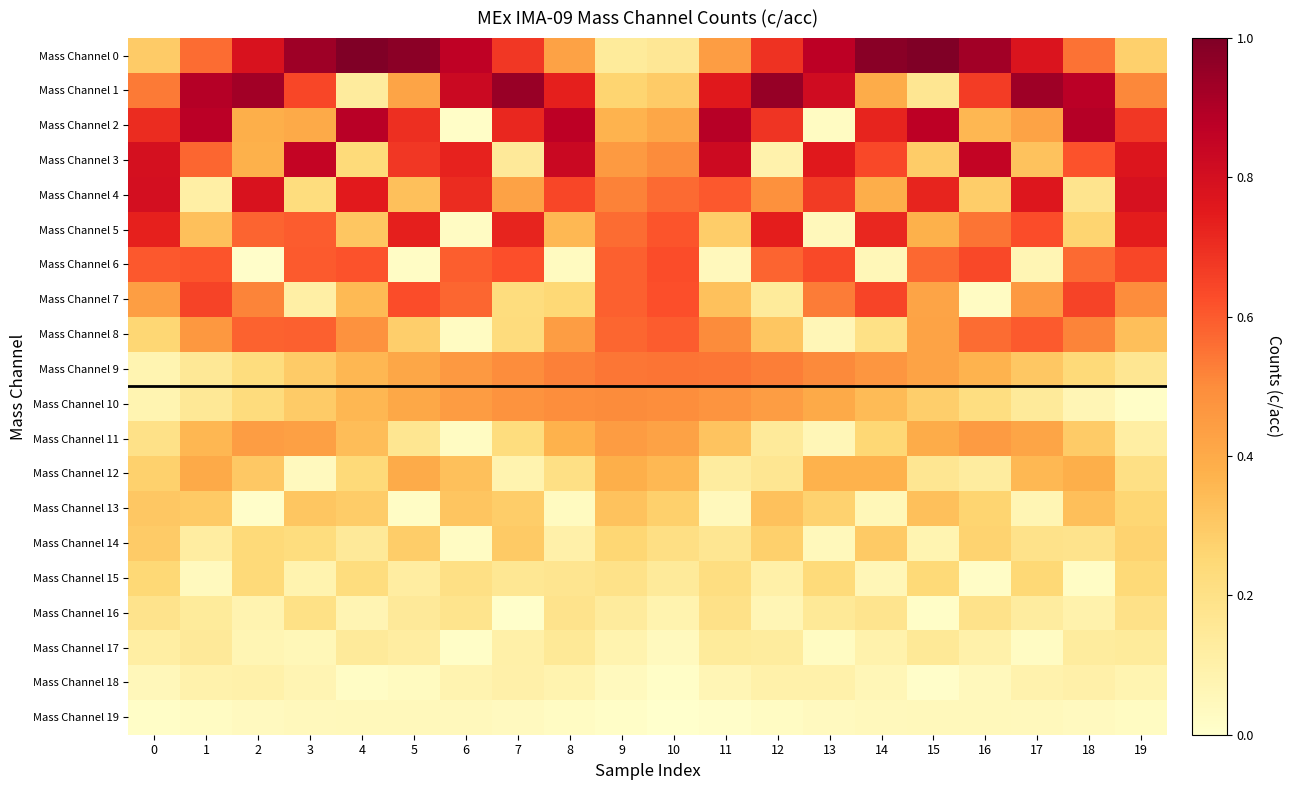

Reading right to left, list all the values displayed in this chart.

Mass Channel 0: 19=0.3	18=0.6	17=0.8	16=0.9	15=1.0	14=1.0	13=0.9	12=0.7	11=0.4	10=0.2	9=0.1	8=0.4	7=0.7	6=0.9	5=1.0	4=1.0	3=0.9	2=0.8	1=0.6	0=0.3
Mass Channel 1: 19=0.5	18=0.9	17=0.9	16=0.7	15=0.2	14=0.4	13=0.8	12=1.0	11=0.8	10=0.3	9=0.3	8=0.7	7=0.9	6=0.8	5=0.4	4=0.1	3=0.6	2=0.9	1=0.9	0=0.5
Mass Channel 2: 19=0.7	18=0.9	17=0.4	16=0.4	15=0.9	14=0.7	13=0.0	12=0.7	11=0.9	10=0.4	9=0.4	8=0.9	7=0.7	6=0.0	5=0.7	4=0.9	3=0.4	2=0.4	1=0.9	0=0.7
Mass Channel 3: 19=0.8	18=0.6	17=0.3	16=0.9	15=0.3	14=0.6	13=0.8	12=0.1	11=0.8	10=0.5	9=0.5	8=0.8	7=0.1	6=0.7	5=0.7	4=0.2	3=0.8	2=0.4	1=0.6	0=0.8
Mass Channel 4: 19=0.8	18=0.2	17=0.8	16=0.3	15=0.7	14=0.4	13=0.7	12=0.5	11=0.6	10=0.6	9=0.5	8=0.6	7=0.4	6=0.7	5=0.3	4=0.8	3=0.2	2=0.8	1=0.1	0=0.8
Mass Channel 5: 19=0.7	18=0.3	17=0.6	16=0.5	15=0.4	14=0.7	13=0.0	12=0.7	11=0.3	10=0.6	9=0.6	8=0.4	7=0.7	6=0.0	5=0.7	4=0.3	3=0.6	2=0.6	1=0.3	0=0.7
Mass Channel 6: 19=0.6	18=0.6	17=0.1	16=0.6	15=0.6	14=0.1	13=0.6	12=0.6	11=0.0	10=0.6	9=0.6	8=0.0	7=0.6	6=0.6	5=0.0	4=0.6	3=0.6	2=0.0	1=0.6	0=0.6
Mass Channel 7: 19=0.5	18=0.7	17=0.5	16=0.0	15=0.4	14=0.6	13=0.5	12=0.1	11=0.3	10=0.6	9=0.6	8=0.2	7=0.2	6=0.6	5=0.6	4=0.3	3=0.1	2=0.5	1=0.6	0=0.4
Mass Channel 8: 19=0.3	18=0.5	17=0.6	16=0.6	15=0.4	14=0.2	13=0.1	12=0.3	11=0.5	10=0.6	9=0.6	8=0.4	7=0.2	6=0.0	5=0.3	4=0.5	3=0.6	2=0.6	1=0.5	0=0.3
Mass Channel 9: 19=0.2	18=0.2	17=0.3	16=0.4	15=0.4	14=0.5	13=0.5	12=0.5	11=0.5	10=0.6	9=0.5	8=0.5	7=0.5	6=0.5	5=0.4	4=0.4	3=0.3	2=0.2	1=0.2	0=0.1
Mass Channel 10: 19=0.0	18=0.1	17=0.1	16=0.2	15=0.3	14=0.3	13=0.4	12=0.4	11=0.5	10=0.5	9=0.5	8=0.5	7=0.5	6=0.4	5=0.4	4=0.4	3=0.3	2=0.2	1=0.2	0=0.1
Mass Channel 11: 19=0.1	18=0.3	17=0.4	16=0.4	15=0.4	14=0.3	13=0.1	12=0.1	11=0.3	10=0.4	9=0.4	8=0.4	7=0.2	6=0.0	5=0.2	4=0.3	3=0.4	2=0.4	1=0.4	0=0.2
Mass Channel 12: 19=0.2	18=0.4	17=0.4	16=0.1	15=0.2	14=0.4	13=0.4	12=0.2	11=0.1	10=0.4	9=0.4	8=0.2	7=0.1	6=0.3	5=0.4	4=0.2	3=0.0	2=0.3	1=0.4	0=0.3
Mass Channel 13: 19=0.3	18=0.3	17=0.1	16=0.3	15=0.3	14=0.1	13=0.3	12=0.3	11=0.0	10=0.3	9=0.3	8=0.0	7=0.3	6=0.3	5=0.0	4=0.3	3=0.3	2=0.0	1=0.3	0=0.3
Mass Channel 14: 19=0.3	18=0.2	17=0.2	16=0.3	15=0.1	14=0.3	13=0.0	12=0.3	11=0.2	10=0.2	9=0.3	8=0.1	7=0.3	6=0.0	5=0.3	4=0.1	3=0.2	2=0.2	1=0.1	0=0.3
Mass Channel 15: 19=0.2	18=0.0	17=0.2	16=0.0	15=0.2	14=0.1	13=0.2	12=0.1	11=0.2	10=0.1	9=0.2	8=0.2	7=0.2	6=0.2	5=0.1	4=0.2	3=0.1	2=0.2	1=0.0	0=0.2
Mass Channel 16: 19=0.2	18=0.1	17=0.1	16=0.2	15=0.0	14=0.2	13=0.2	12=0.1	11=0.2	10=0.1	9=0.1	8=0.2	7=0.0	6=0.2	5=0.1	4=0.1	3=0.2	2=0.1	1=0.1	0=0.2
Mass Channel 17: 19=0.1	18=0.1	17=0.0	16=0.1	15=0.1	14=0.1	13=0.0	12=0.1	11=0.1	10=0.0	9=0.1	8=0.1	7=0.1	6=0.0	5=0.1	4=0.1	3=0.1	2=0.1	1=0.1	0=0.1
Mass Channel 18: 19=0.1	18=0.1	17=0.1	16=0.0	15=0.0	14=0.1	13=0.1	12=0.1	11=0.1	10=0.0	9=0.0	8=0.1	7=0.1	6=0.1	5=0.0	4=0.0	3=0.1	2=0.1	1=0.1	0=0.1
Mass Channel 19: 19=0.0	18=0.0	17=0.0	16=0.0	15=0.0	14=0.0	13=0.0	12=0.0	11=0.0	10=0.0	9=0.0	8=0.0	7=0.0	6=0.0	5=0.0	4=0.0	3=0.0	2=0.0	1=0.0	0=0.0